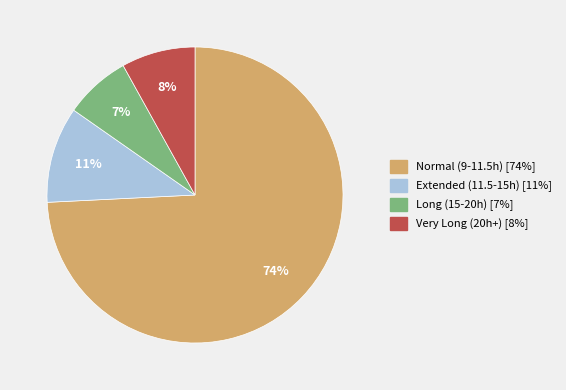

To the nearest percent, what is the average slice percentage?

25%